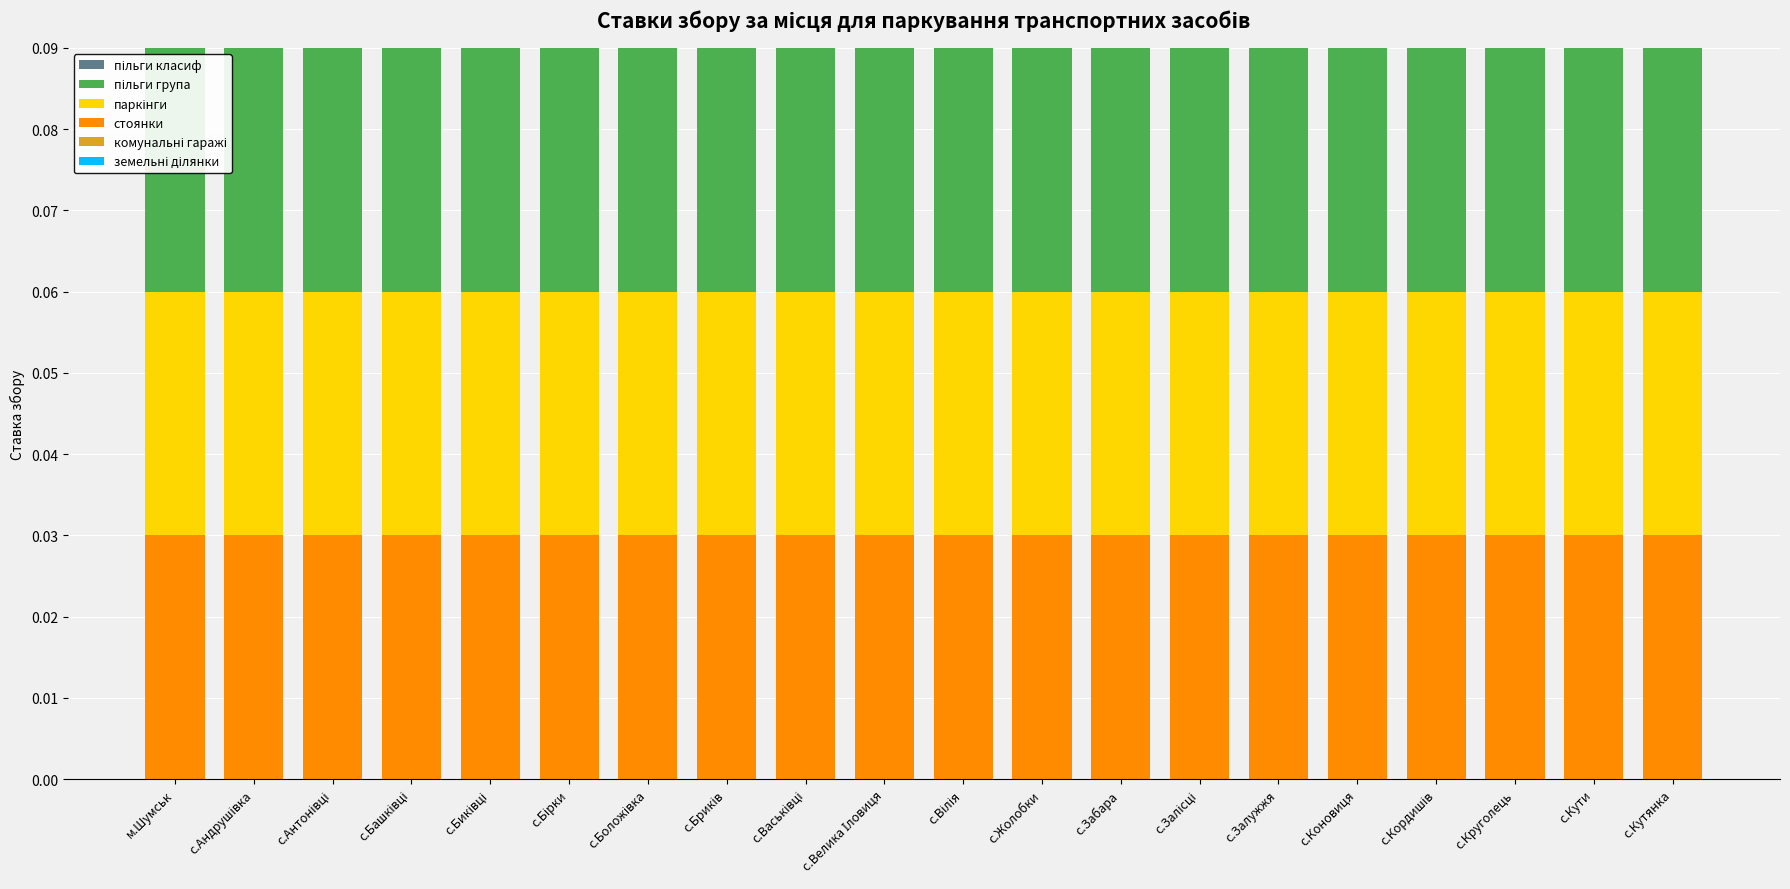

At which category is the sum across all series the highest?

м.Шумськ